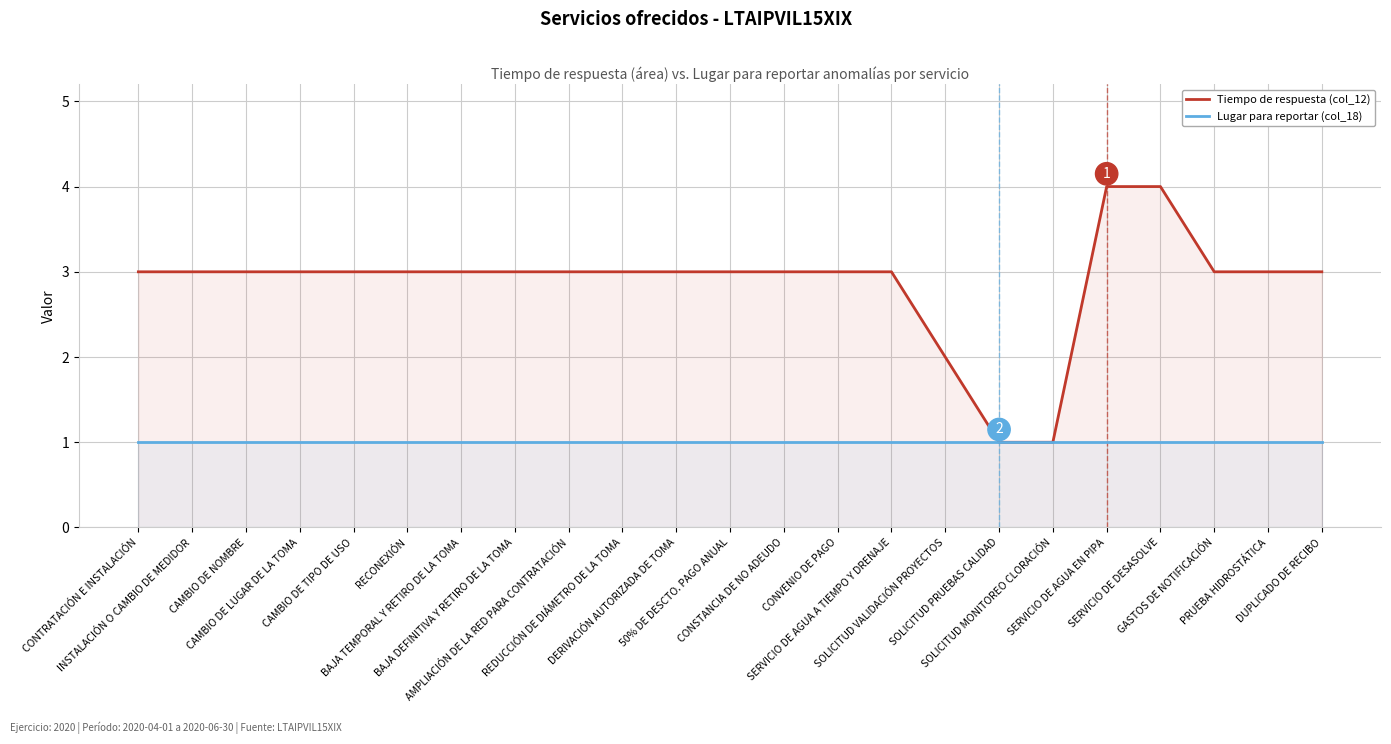

The Tiempo de respuesta (col_12) series shows 5 at RECONEXIÓN. True or false?

False